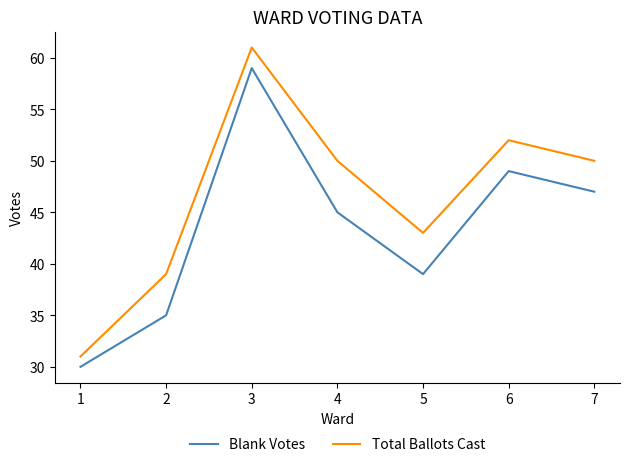

What is the approximate value of Total Ballots Cast at 6, to the nearest 10?

50